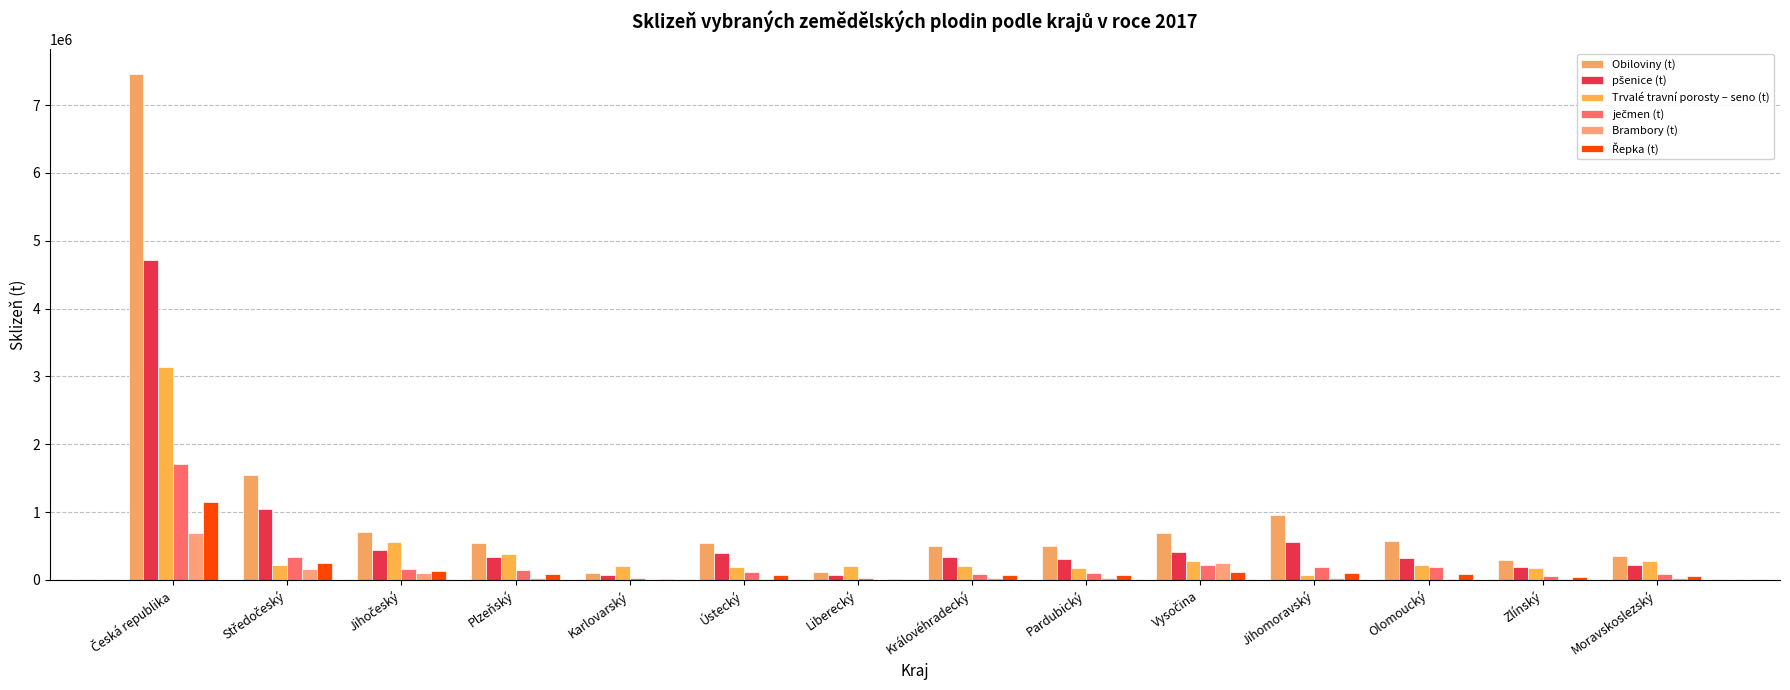

How many distinct data groups are displayed?

6